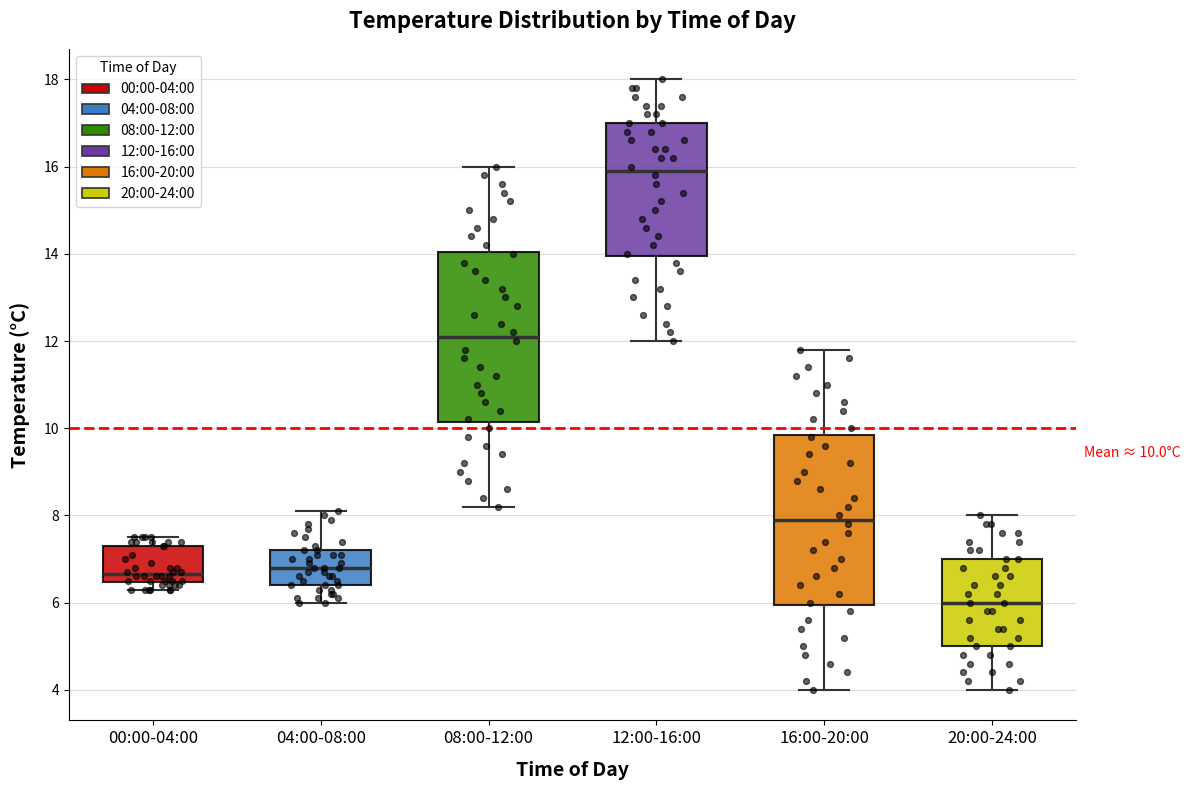

Which box has the highest median line?

12:00-16:00